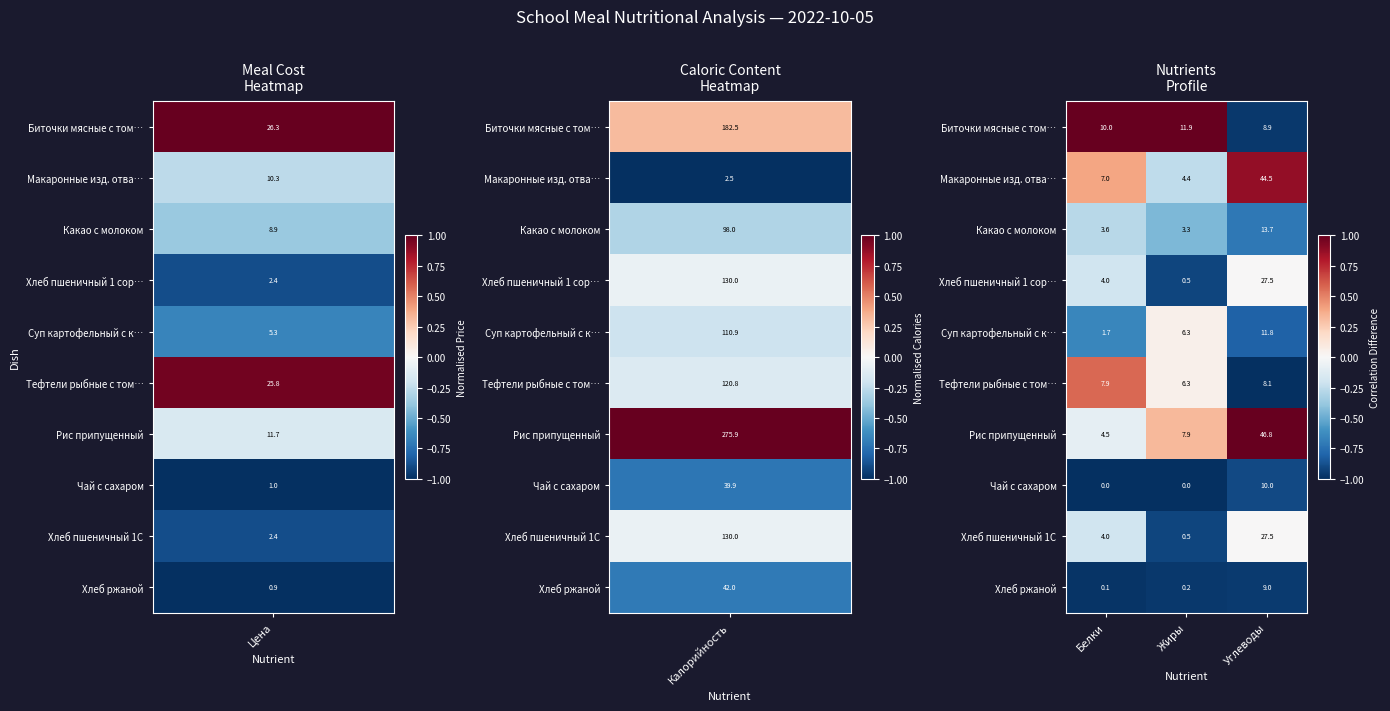

What is the approximate value of Хлеб пшеничный 1 сор… at Белки?

4.0